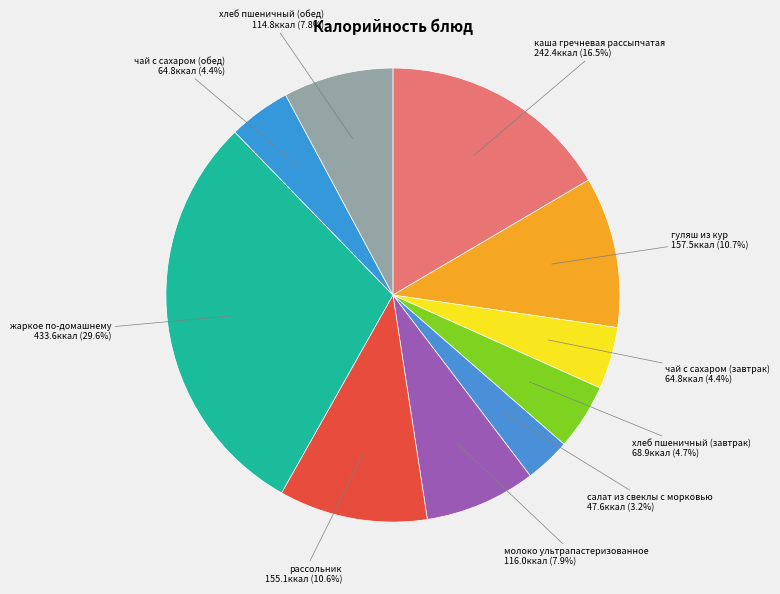

Is it true that молоко ультрапастеризованное is 8% of the pie?

True